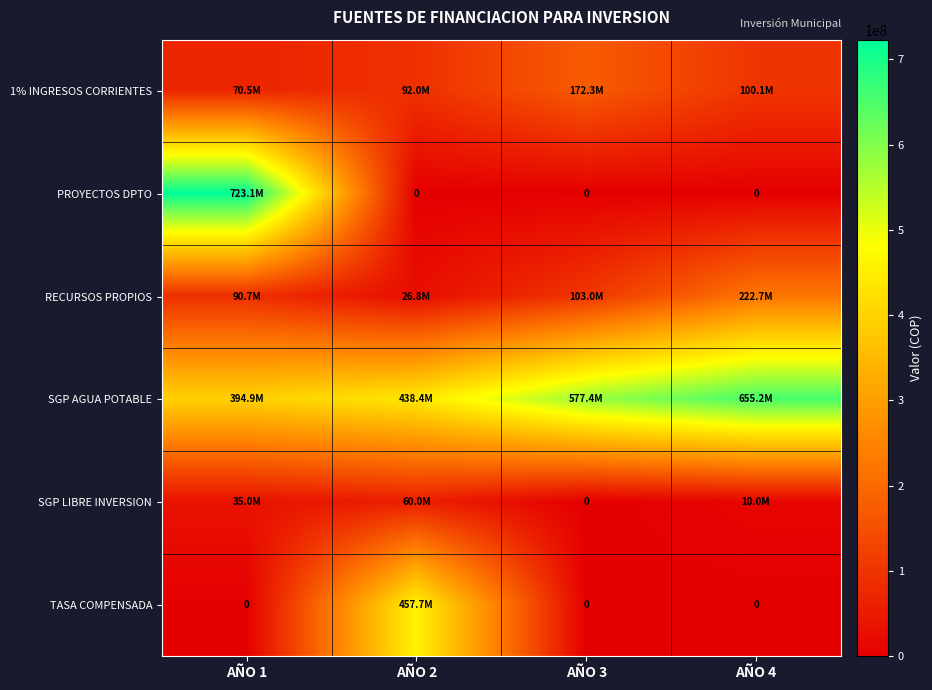

What is the average value of the TASA COMPENSADA series?

114423298